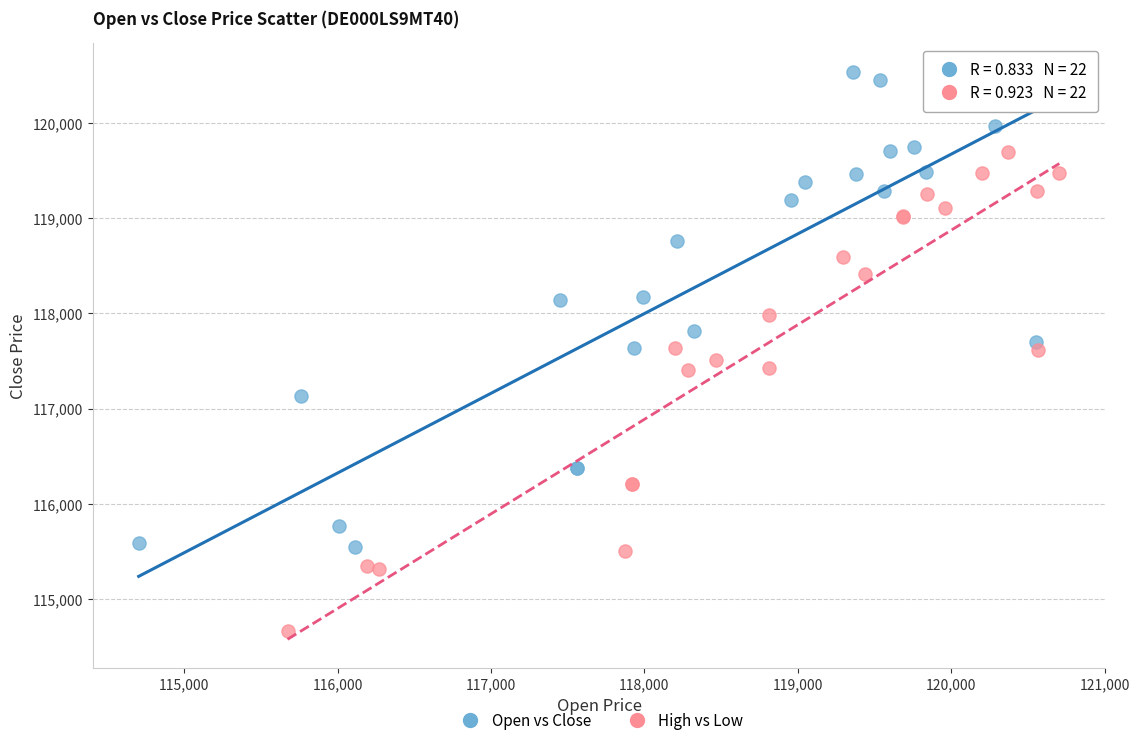

Which series reaches the minimum Y coordinate?

High vs Low